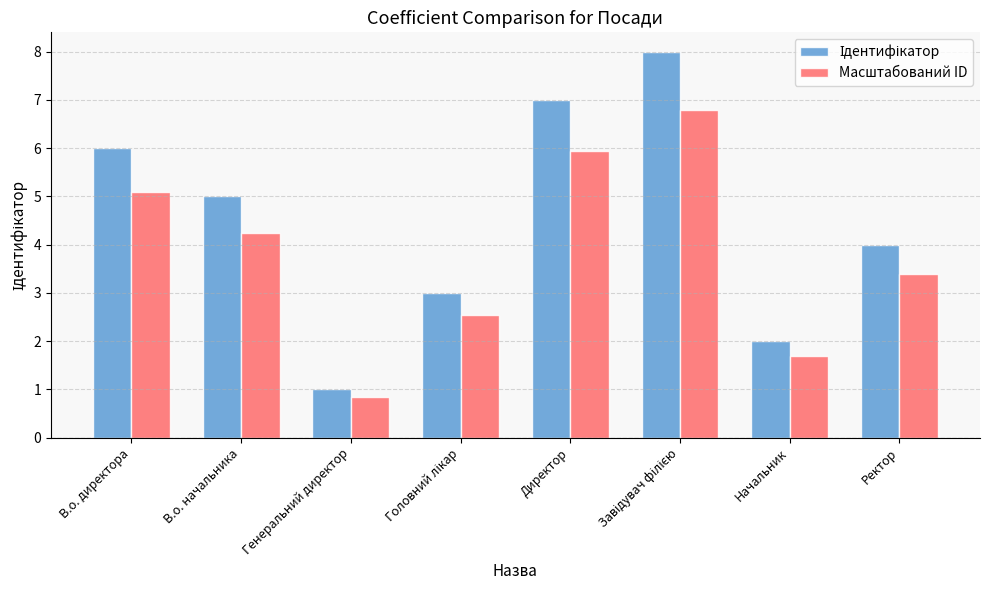

The value of Масштабований ID at Начальник is 0.7. True or false?

False